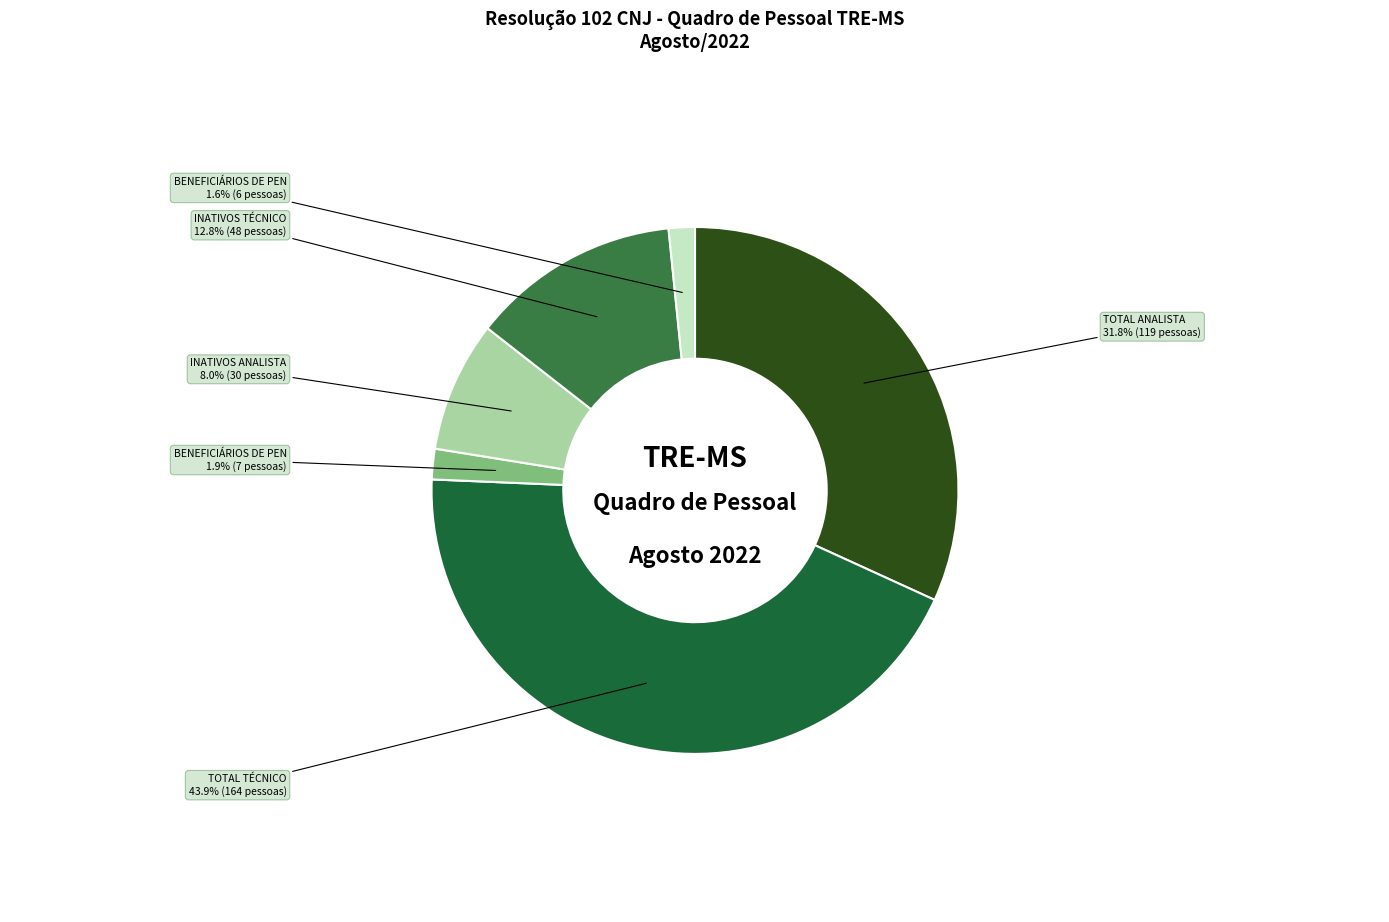

To the nearest percent, what is the difference between the largest and smallest slice percentages?

42%